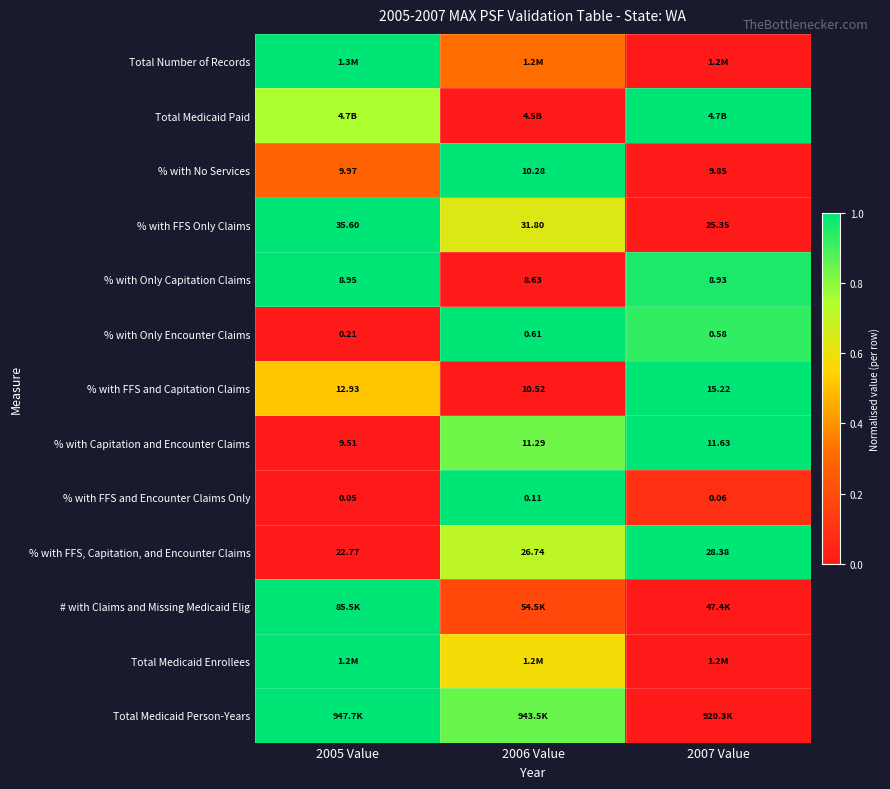

At which label does % with Only Capitation Claims reach its peak?

2005 Value